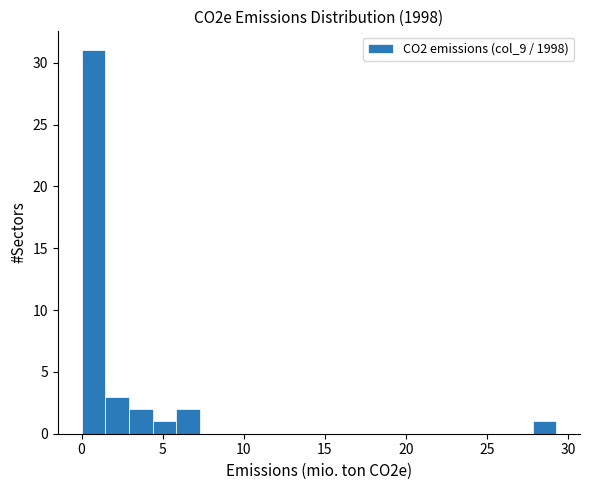

Read against the x-axis, roughly where is the centre of the tallest bar?

0.5